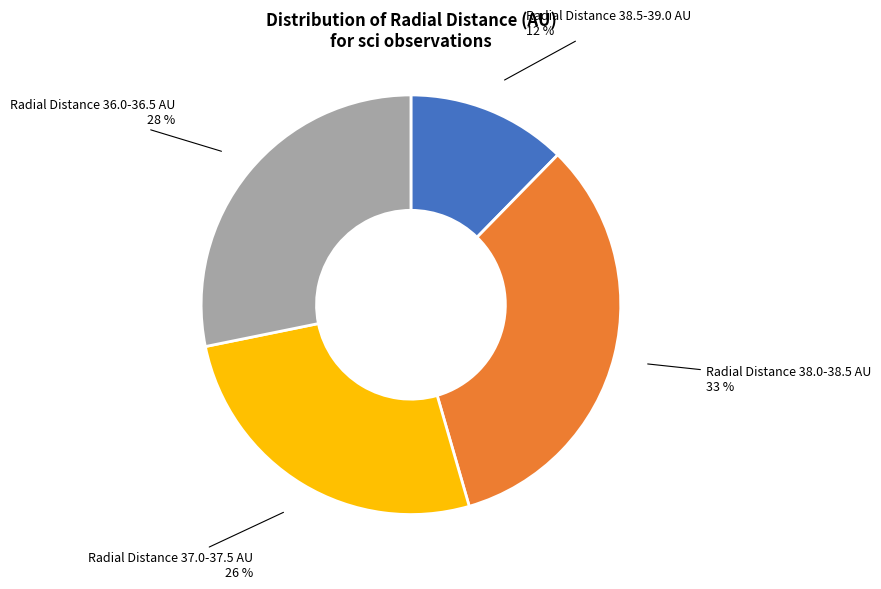

Is there any slice that represents more than half of the pie?

No